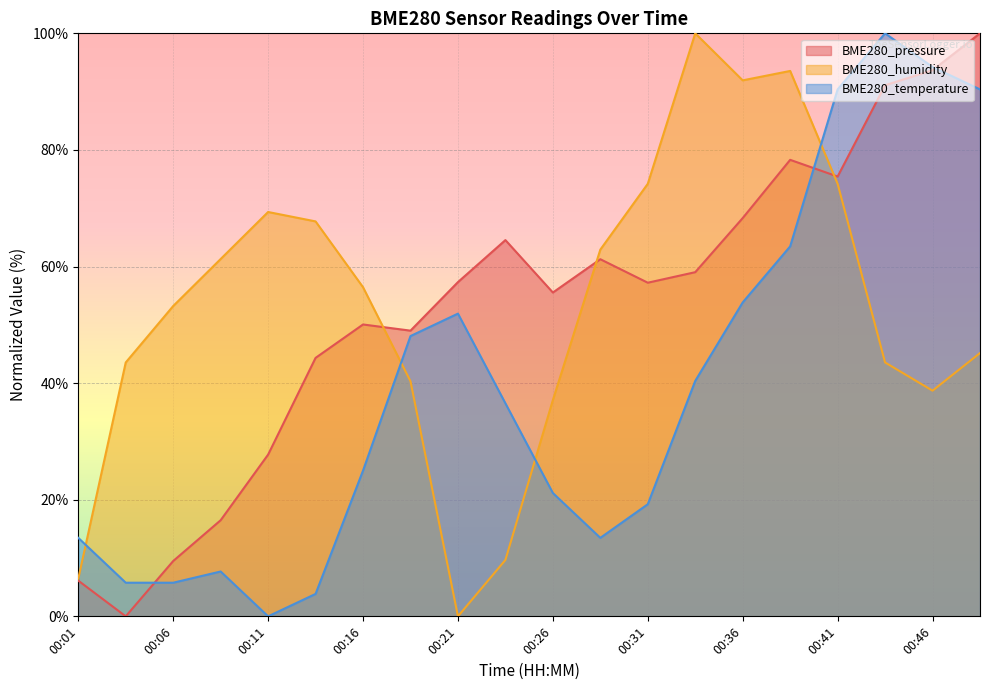

At how many categories does at least one series exceed 10?

20